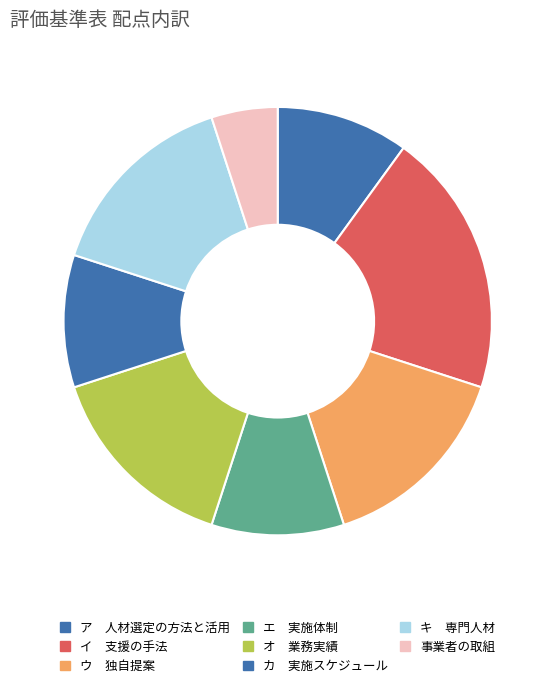

Which category has the smallest portion of the pie?

事業者の取組